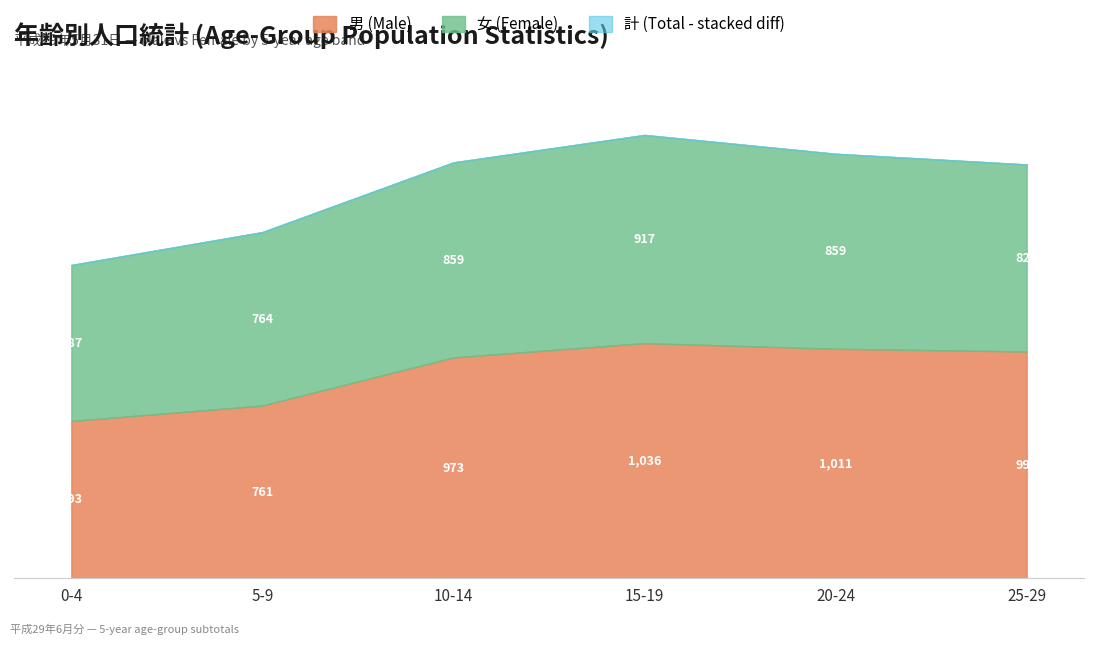

True or false: 女 (Female) has a value of 947 at 0-4.

False